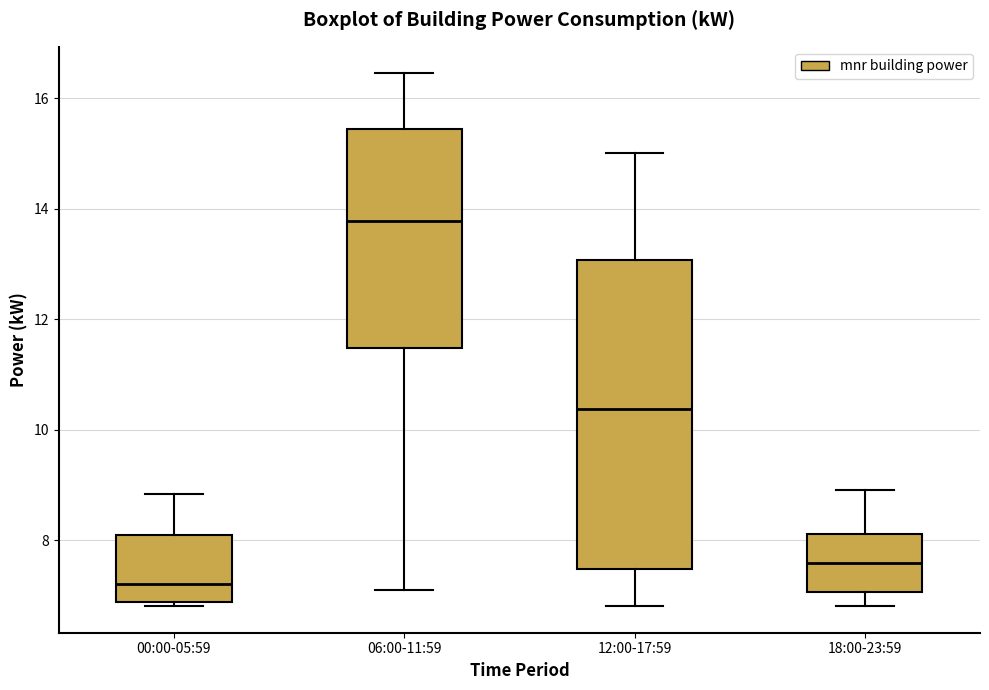

Which box's median line is the lowest?

00:00-05:59